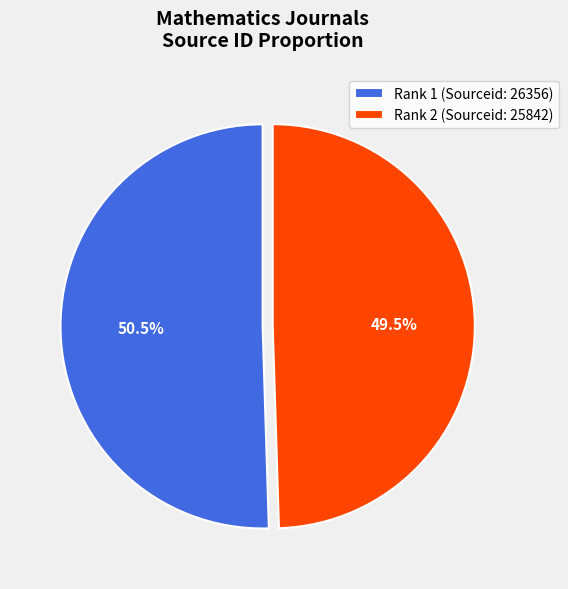

What is the largest slice in the pie chart?

Rank 1 (Sourceid: 26356)